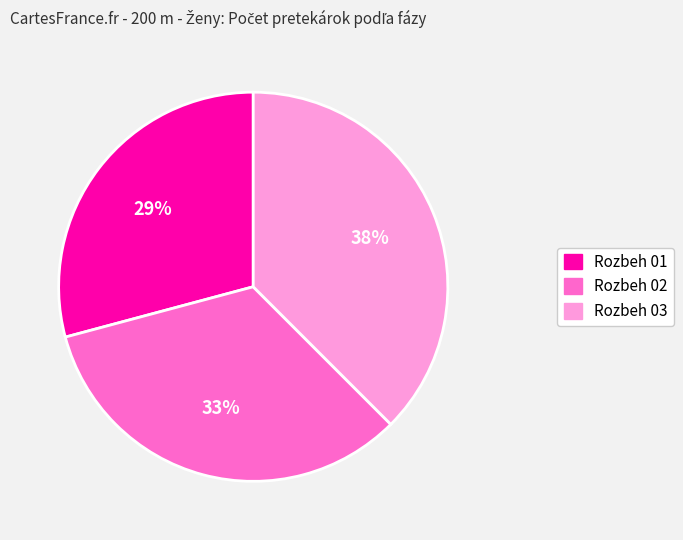

To the nearest percent, what percentage of the pie is Rozbeh 01?

29%